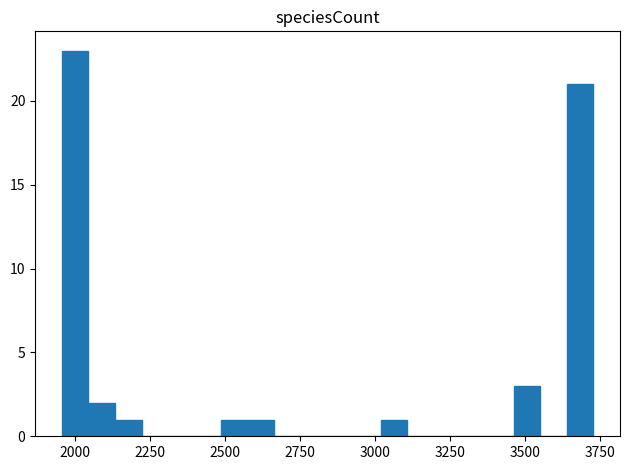

Read against the x-axis, roughly where is the centre of the tallest bar?

2000